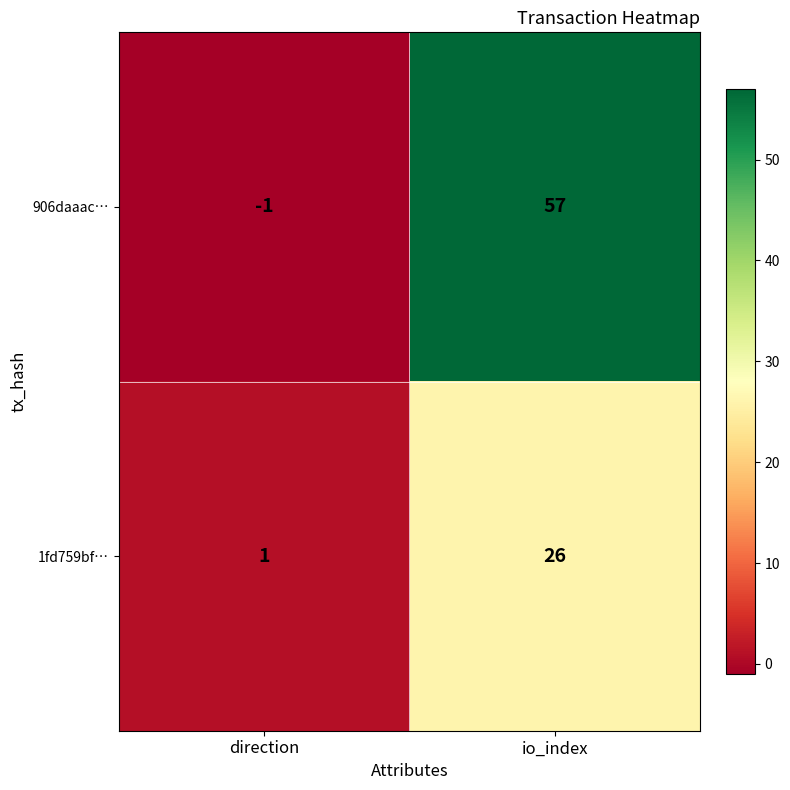

What is the difference between the 1fd759bf… values at direction and io_index?

25